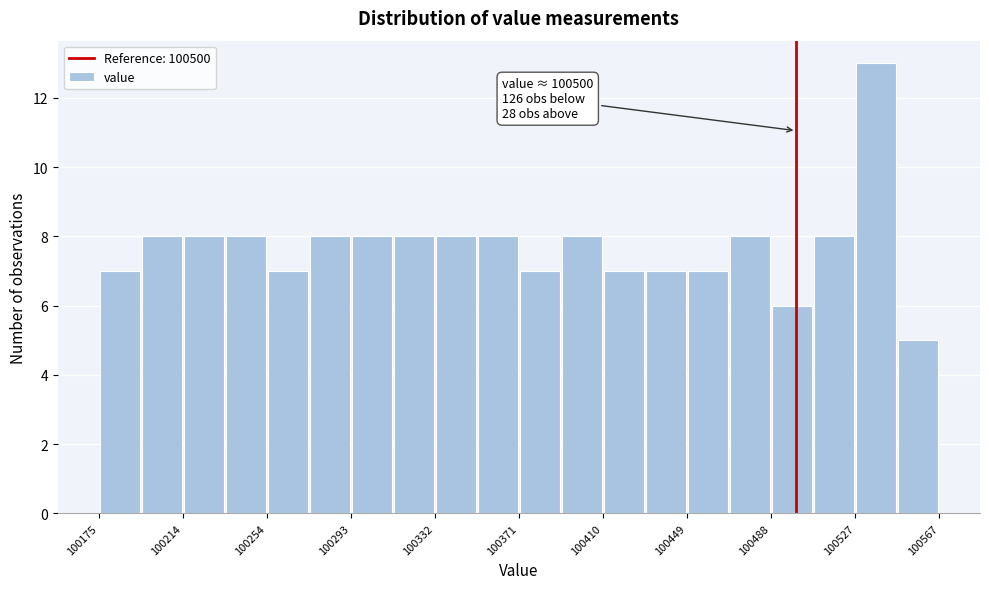

Read against the x-axis, roughly where is the centre of the tallest bar?

100535